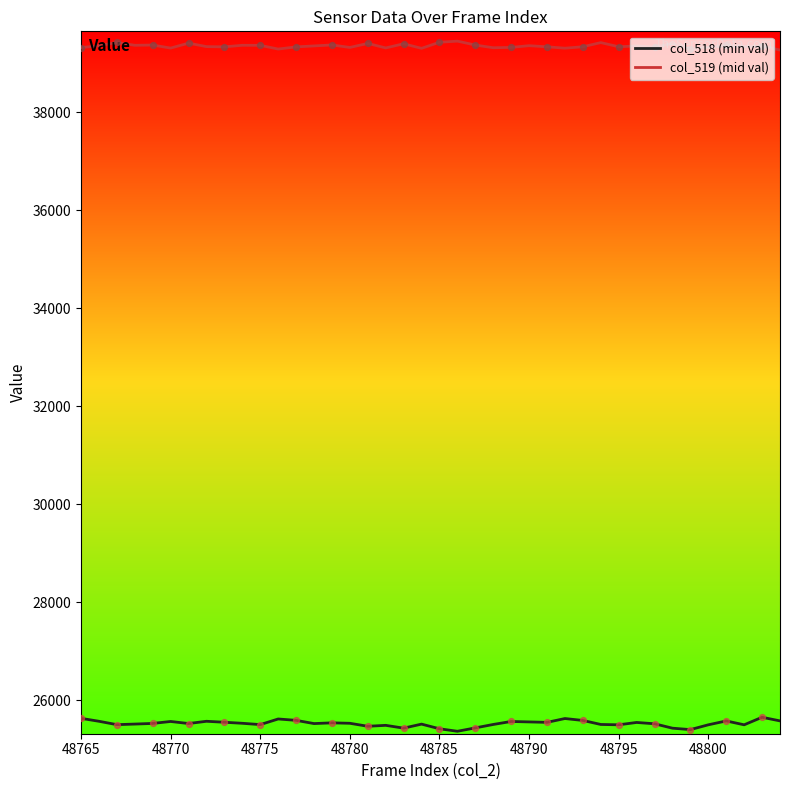

List the series in order of their overall mean, lowest first.

col_518 (min val), col_519 (mid val)